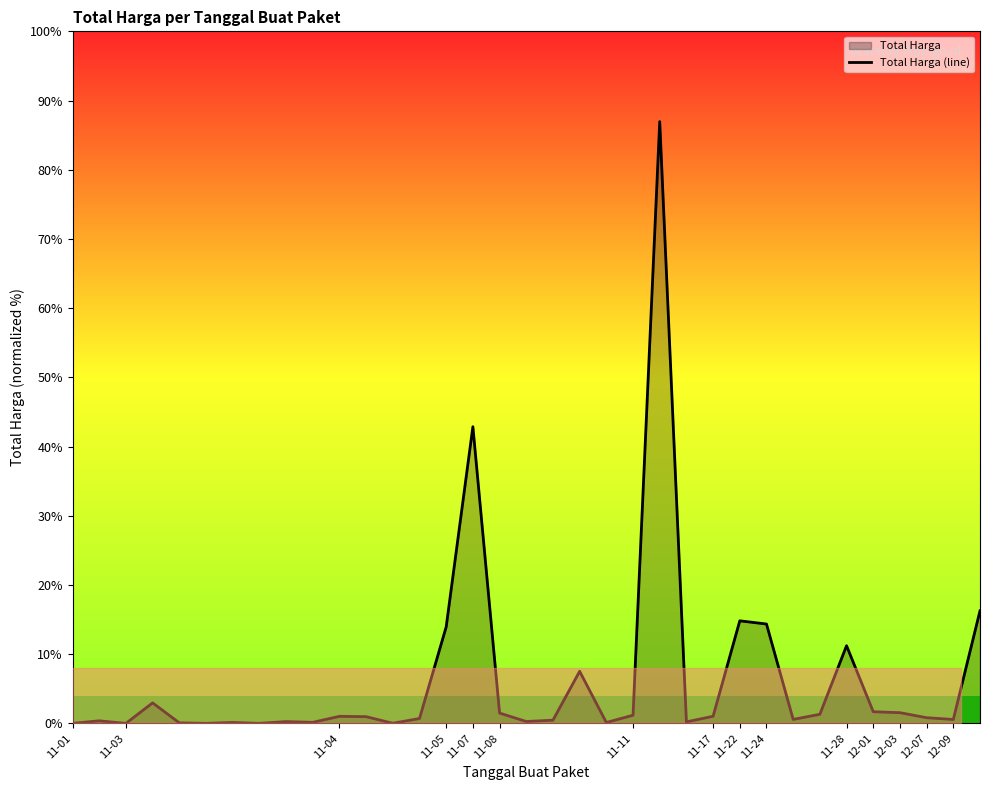

Approximately how many times larger is the value at 12-09 compared to 18?

29.9